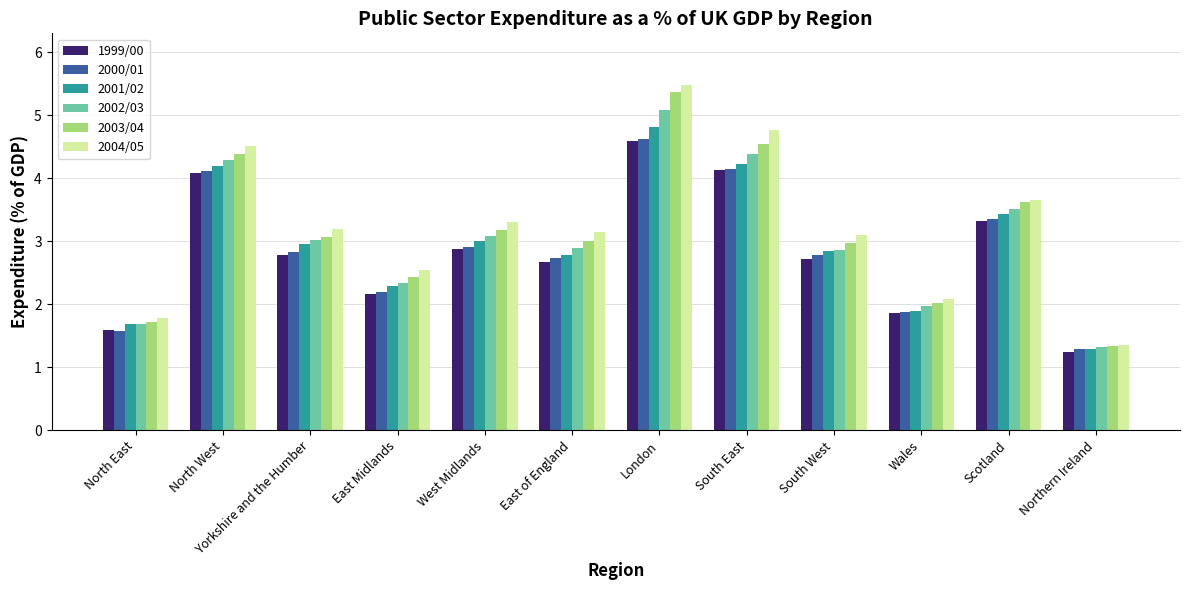

At which label does 2001/02 reach its minimum?

Northern Ireland